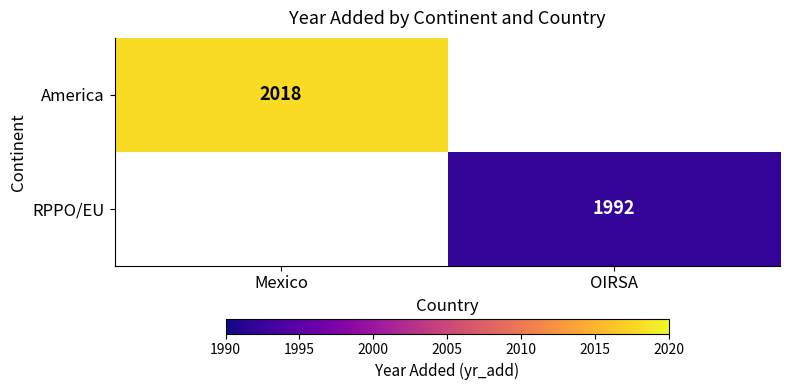

At how many categories does at least one series exceed 2017?

1